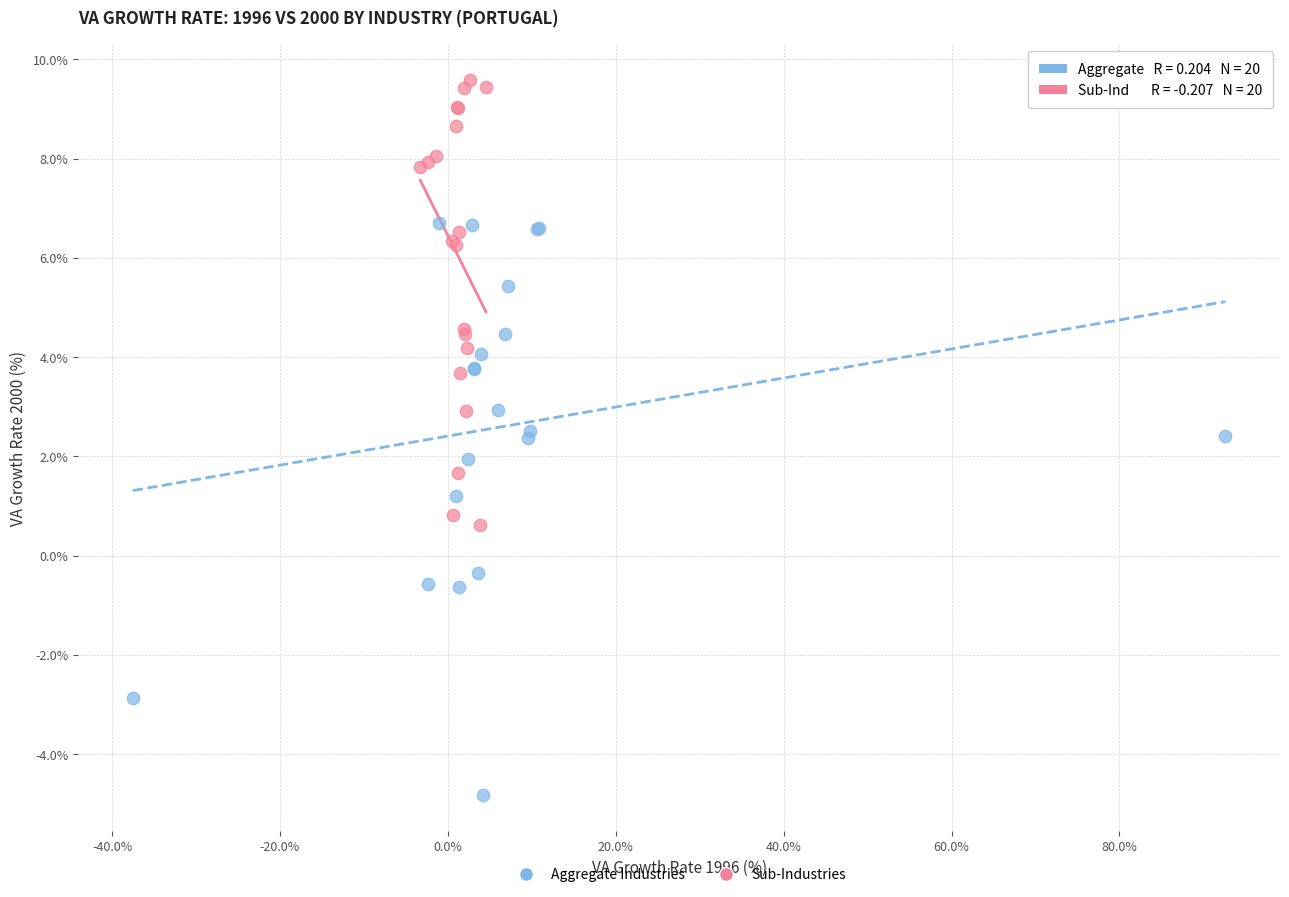

Which series contains the highest Y value?

Sub-Industries